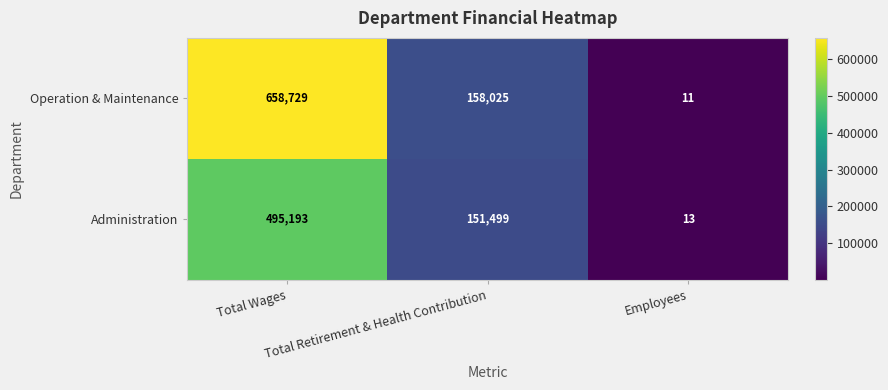

How many Administration values are between 13 and 495193?

3